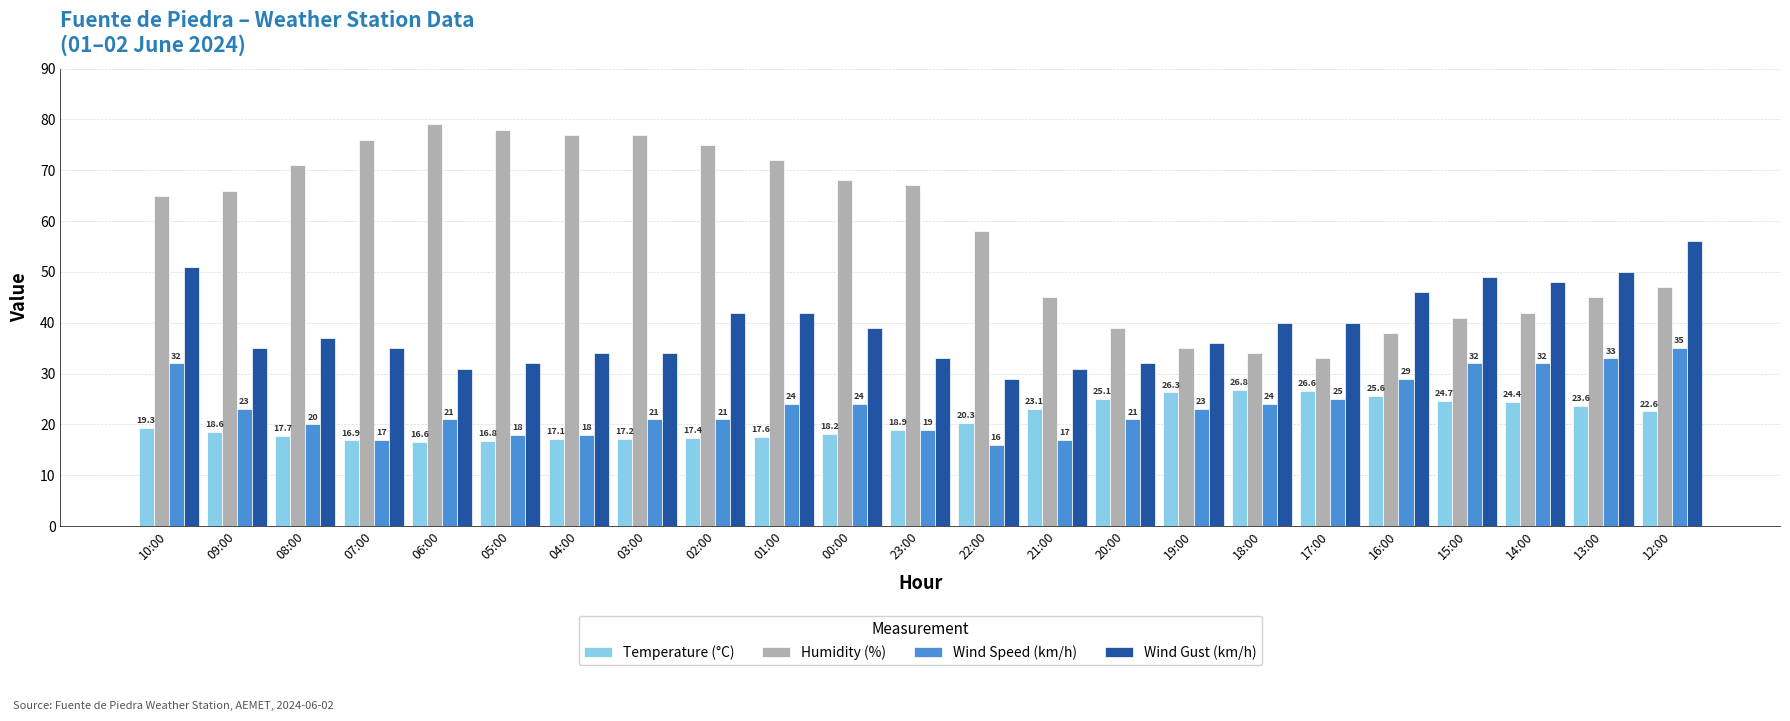

What is the average value of the Wind Speed (km/h) series?

23.7